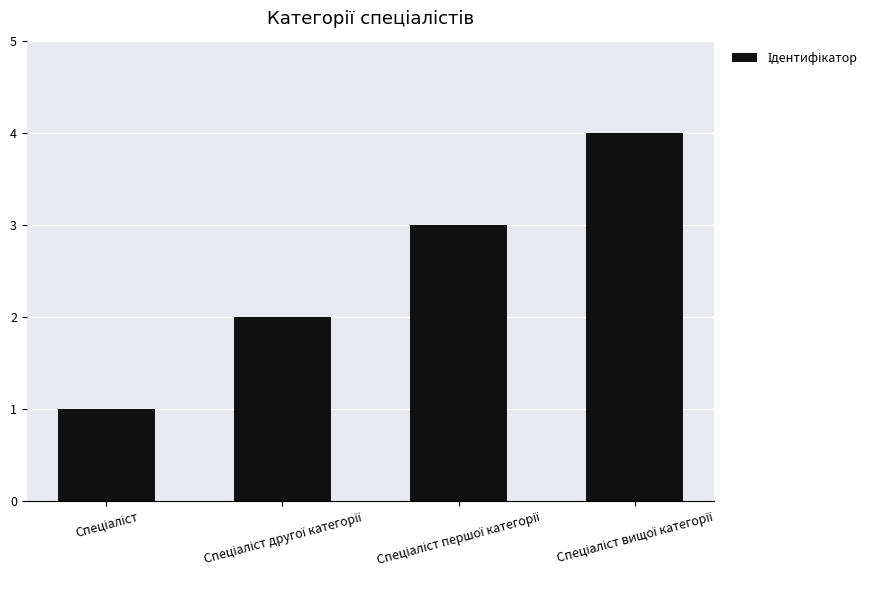

What is the maximum value shown in the chart?

4